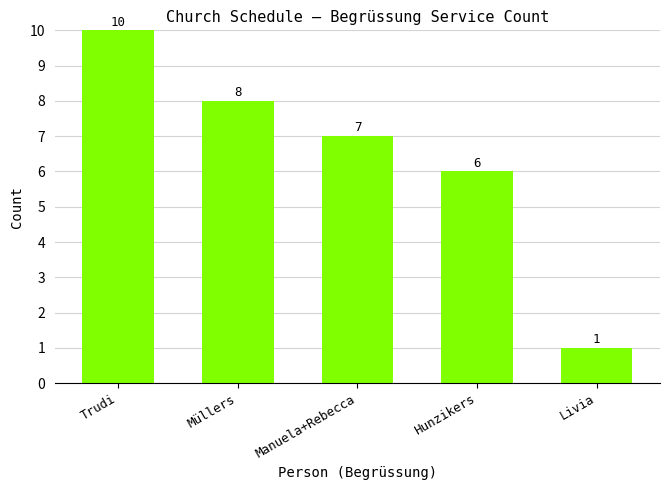

Count the number of data series in this chart.

1